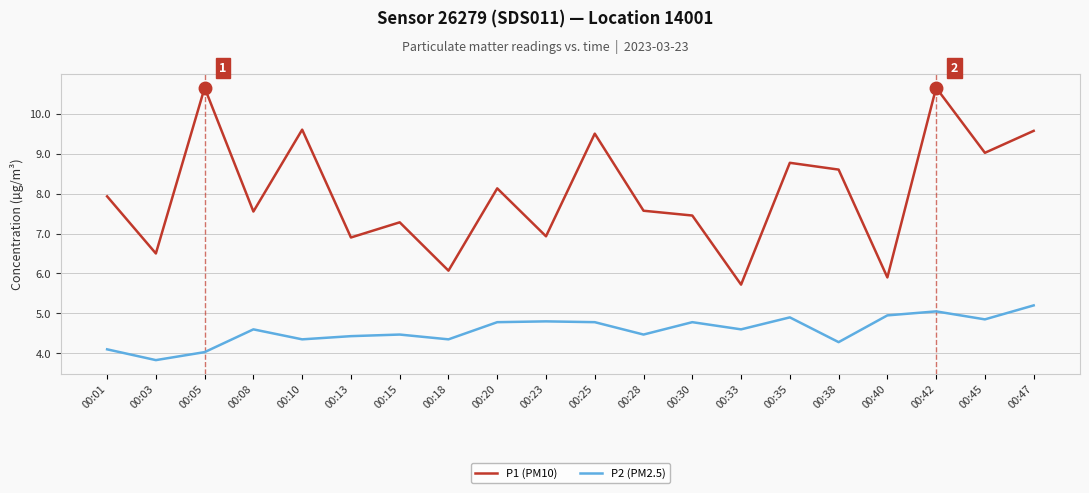

True or false: P2 (PM2.5) and P1 (PM10) cross at least once.

False